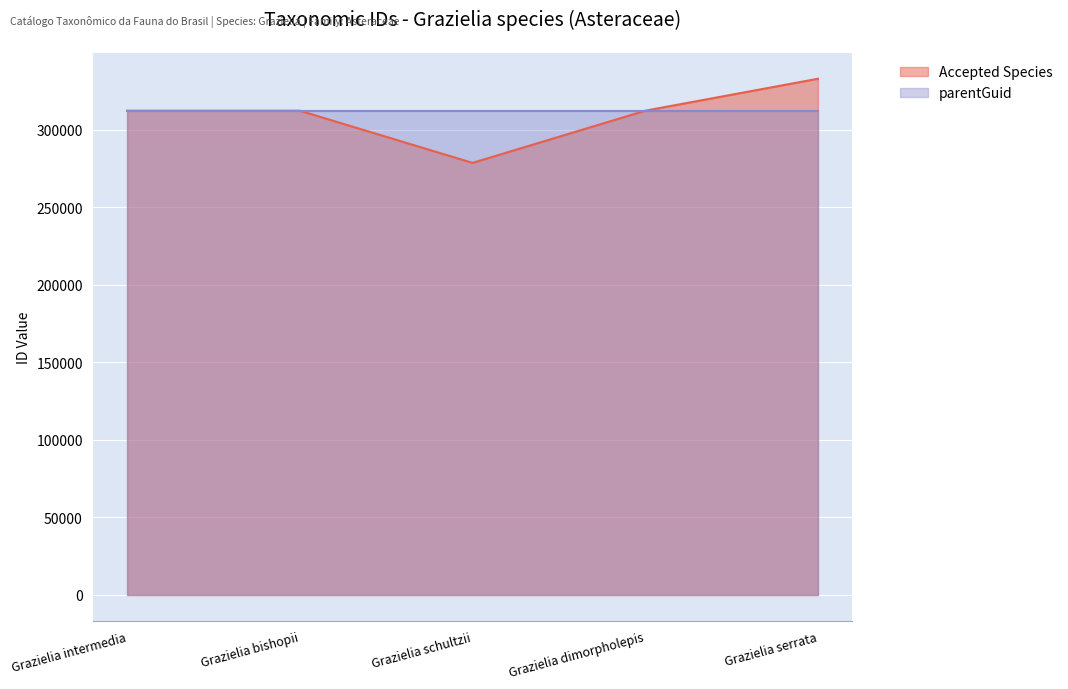

At which category is the sum across all series the highest?

Grazielia serrata